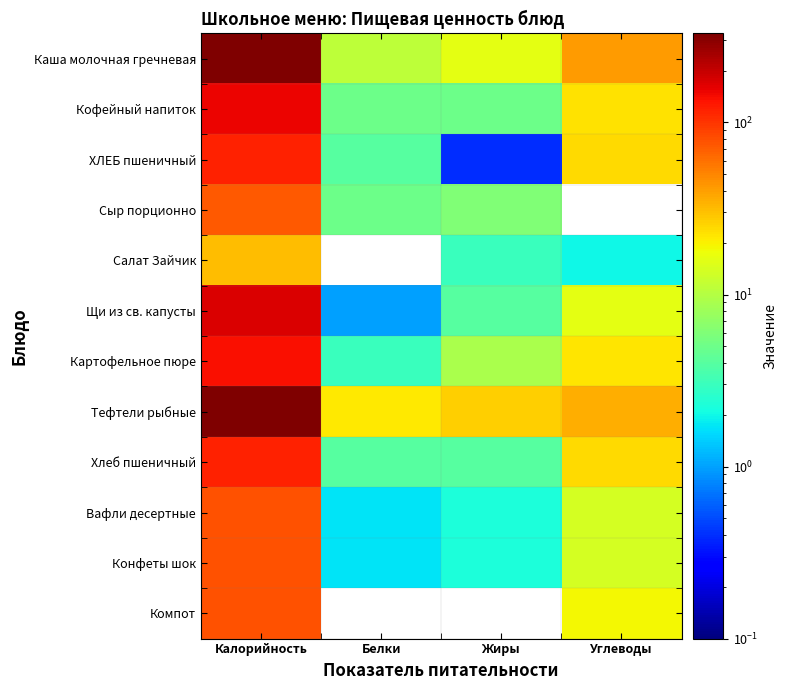

Reading left to right, list all the values displayed in this chart.

Каша молочная гречневая: Калорийность=327.0	Белки=11.0	Жиры=16.0	Углеводы=41.0
Кофейный напиток: Калорийность=151.0	Белки=5.0	Жиры=5.0	Углеводы=23.0
ХЛЕБ пшеничный: Калорийность=117.5	Белки=4.0	Жиры=0.4	Углеводы=24.2
Сыр порционно: Калорийность=73.0	Белки=5.0	Жиры=6.0	Углеводы=0.0
Салат Зайчик: Калорийность=31.0	Белки=0.0	Жиры=3.0	Углеводы=2.0
Щи из св. капусты: Калорийность=172.0	Белки=1.0	Жиры=4.0	Углеводы=16.0
Картофельное пюре: Калорийность=137.0	Белки=3.0	Жиры=9.0	Углеводы=22.0
Тефтели рыбные: Калорийность=329.0	Белки=21.0	Жиры=27.0	Углеводы=35.0
Хлеб пшеничный: Калорийность=118.0	Белки=4.0	Жиры=4.0	Углеводы=24.2
Вафли десертные: Калорийность=78.9	Белки=1.7	Жиры=2.3	Углеводы=13.8
Конфеты шок: Калорийность=78.9	Белки=1.7	Жиры=2.3	Углеводы=13.8
Компот: Калорийность=77.0	Белки=0.0	Жиры=0.0	Углеводы=18.6